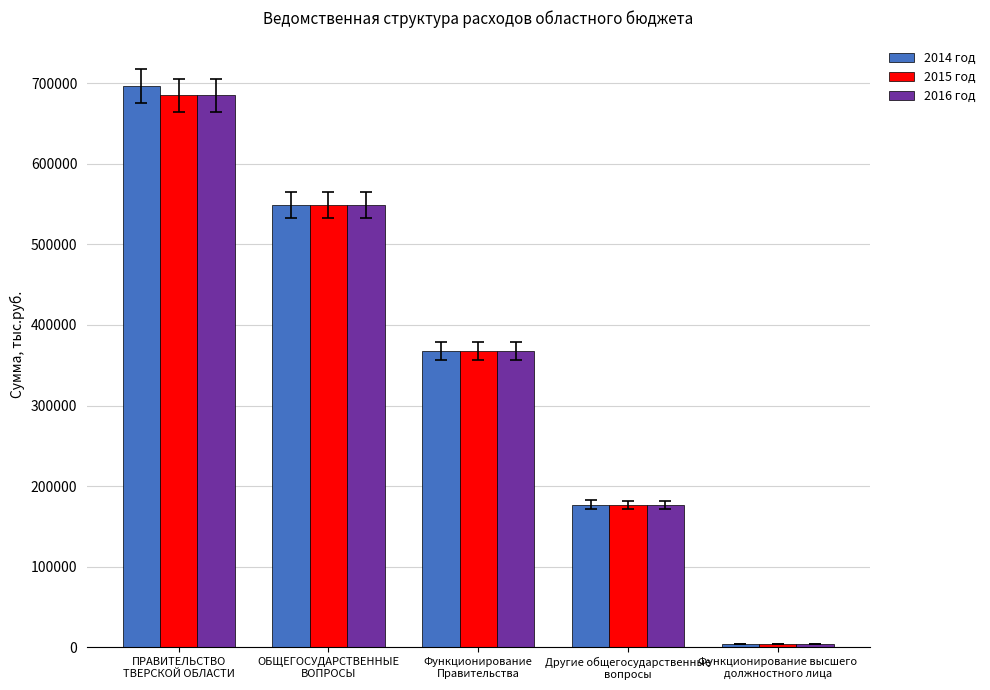

Where does the 2015 год series first go above 368199?

ПРАВИТЕЛЬСТВО
ТВЕРСКОЙ ОБЛАСТИ